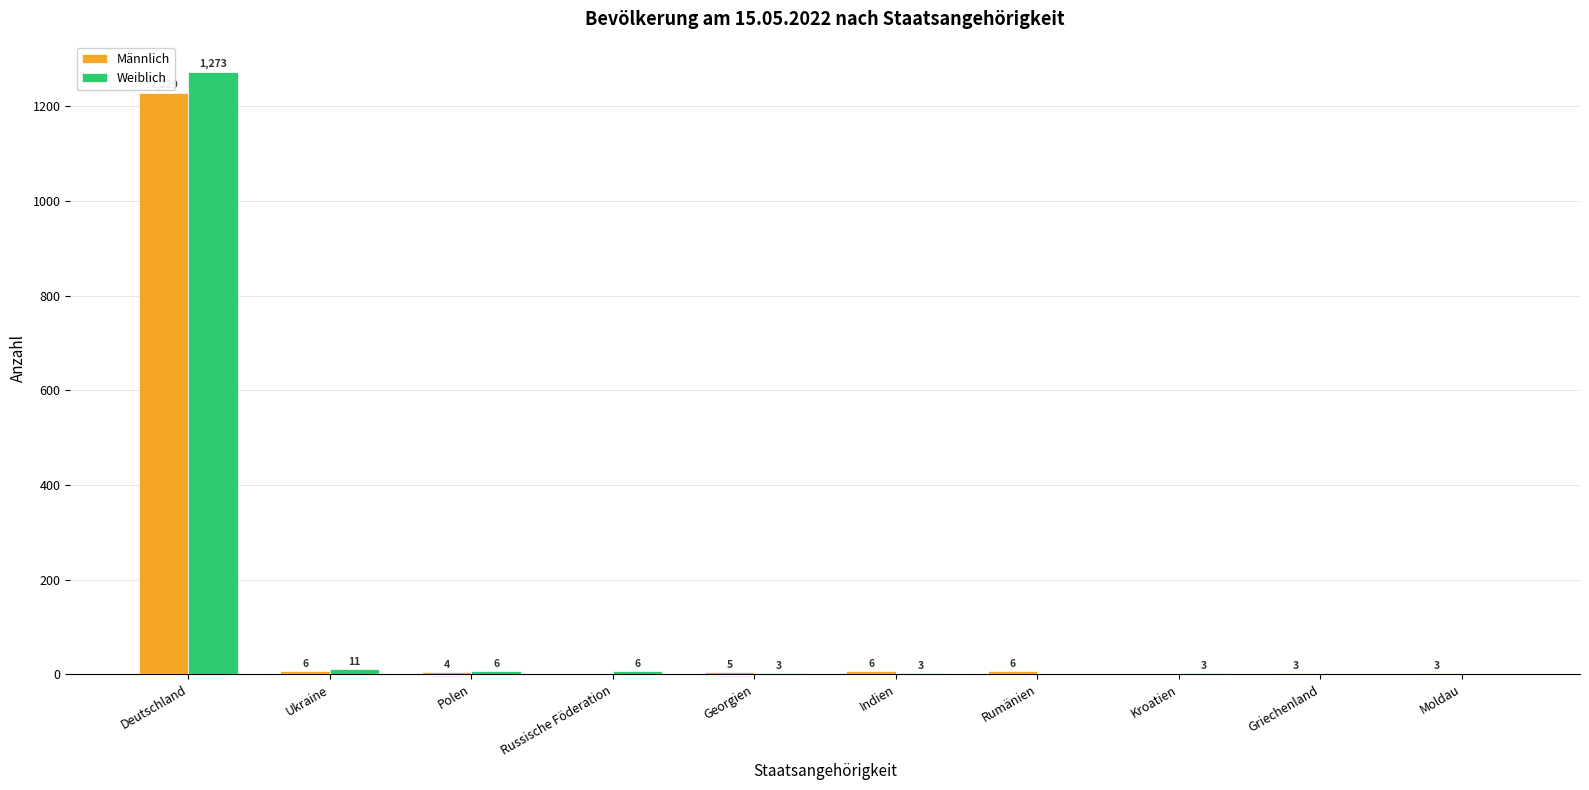

Count the number of categories in the chart.

10